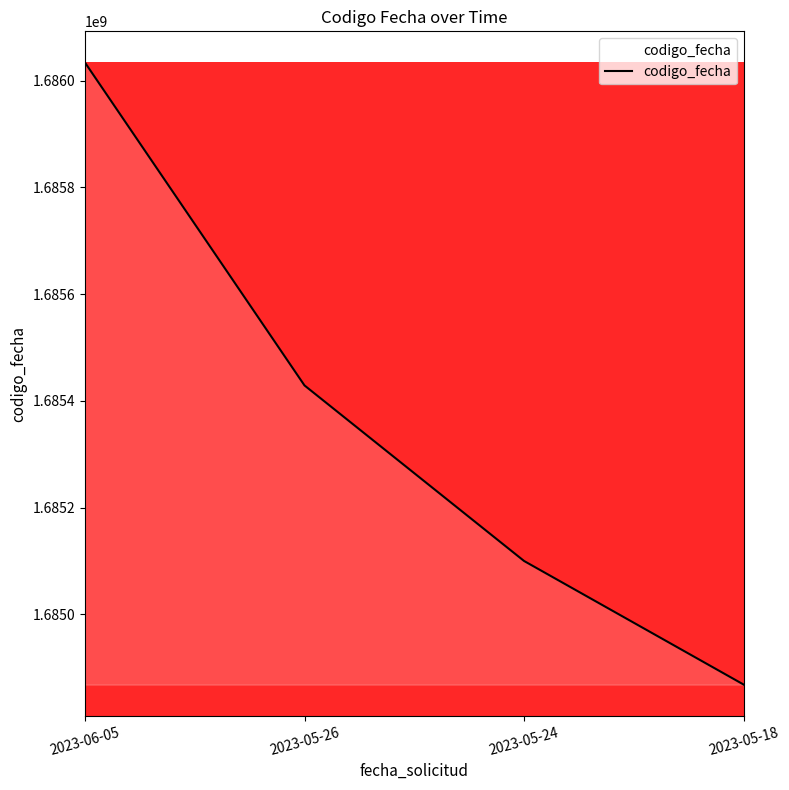

What position from the right is 2023-05-18?

1